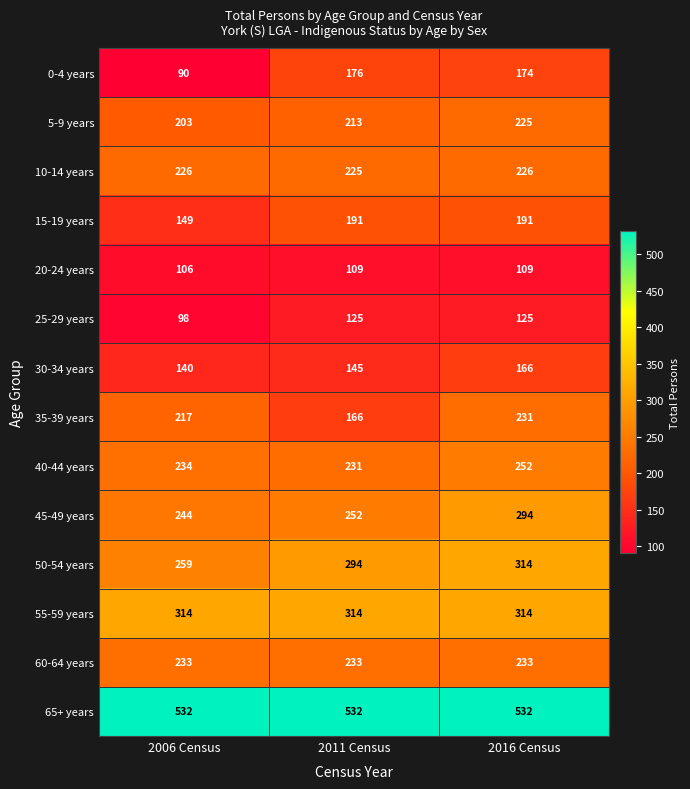

What is the total value across all series at 2011 Census?

3206